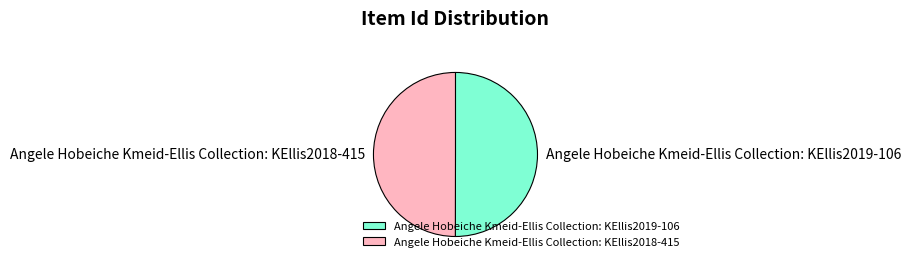

How many segments does this pie chart have?

2